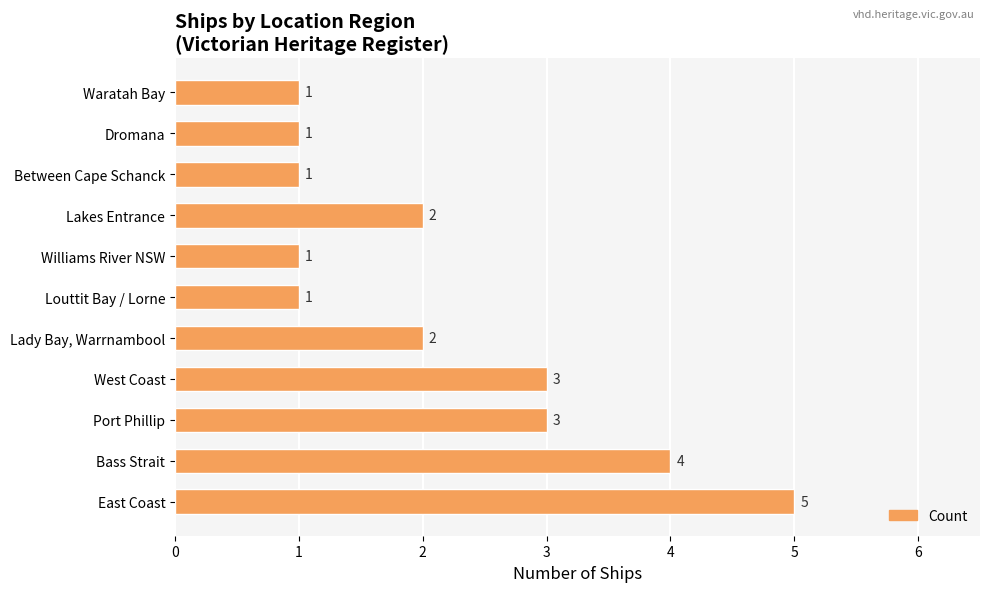

Does the chart contain any negative values?

No